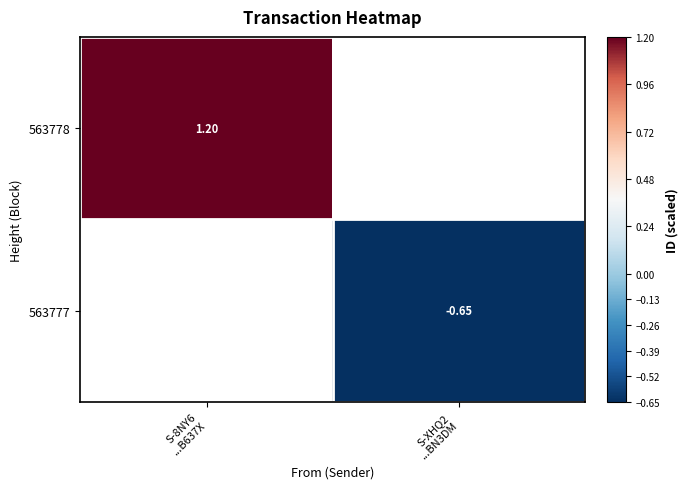

How many categories are shown in the chart?

2